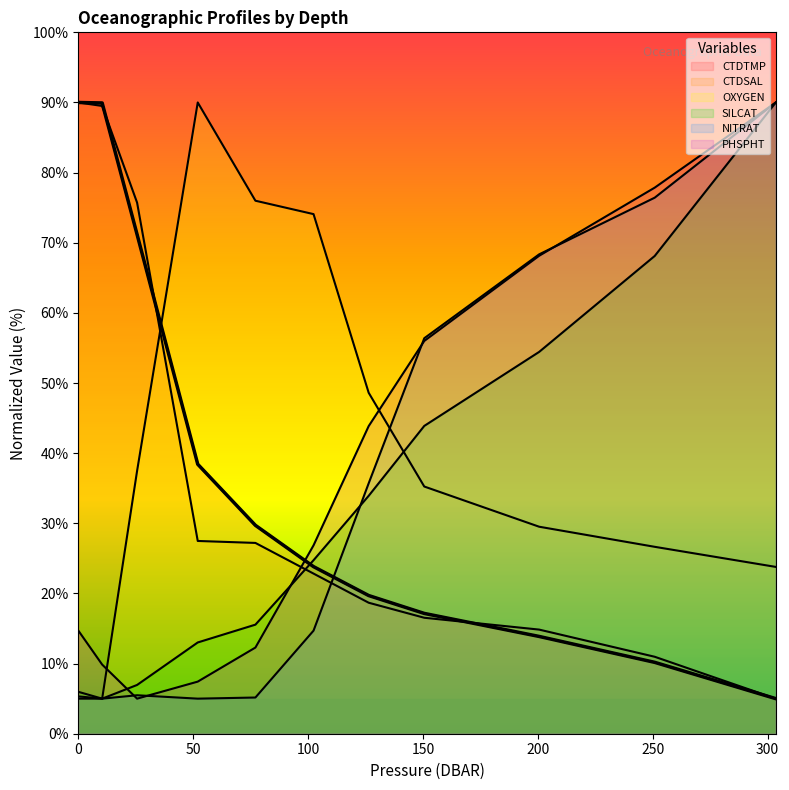

Rank the series by their maximum value, from lowest to highest.

CTDTMP, CTDSAL, OXYGEN, SILCAT, NITRAT, PHSPHT